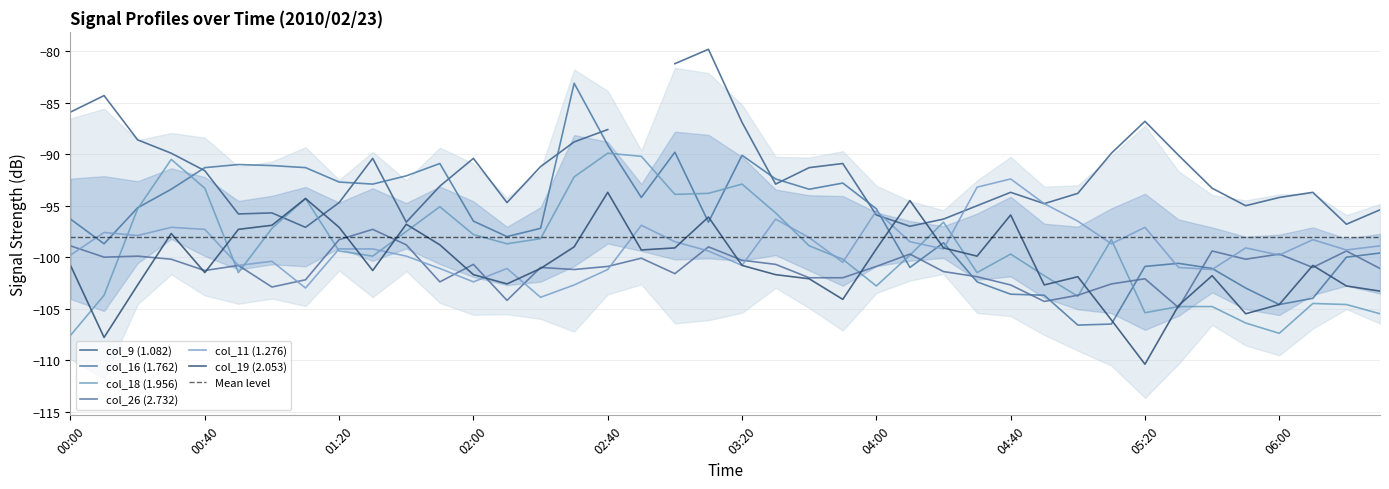

Does the chart have visible grid lines?

Yes